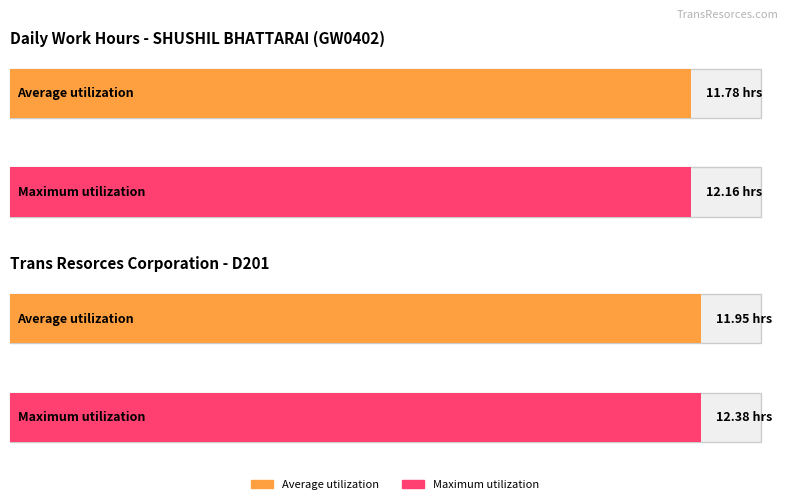

Is it true that Average utilization equals 20.7 at 25?

False